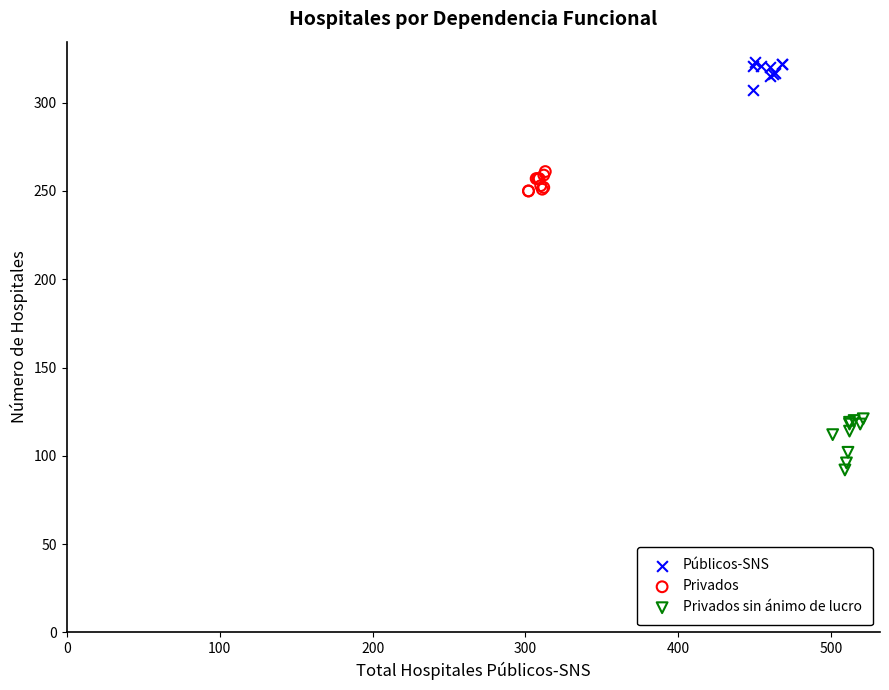

Which series contains the highest Y value?

Públicos-SNS